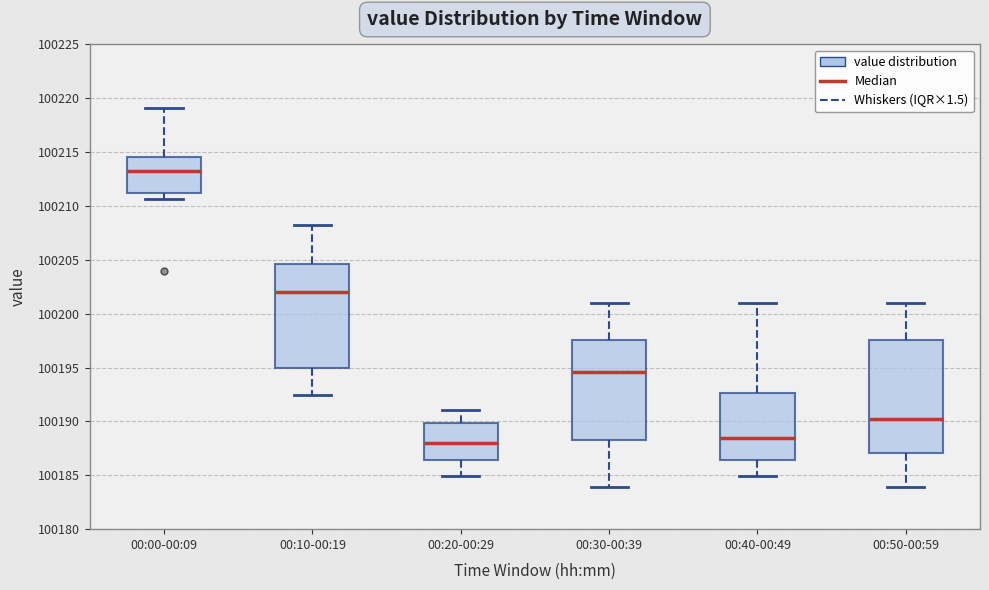

Which box is the tallest, from its lower edge to its upper edge?

00:50-00:59